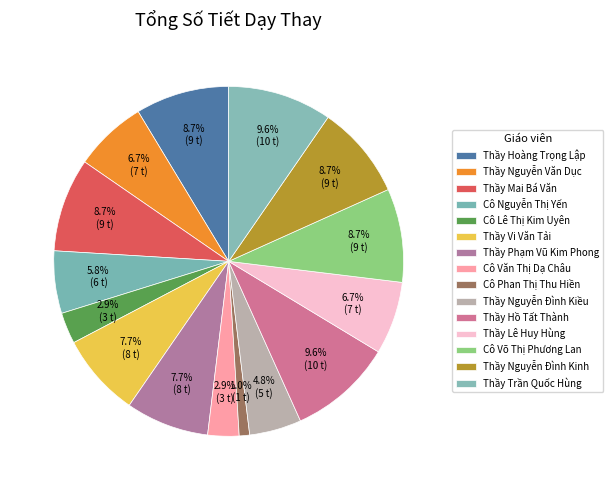

Count the number of slices in the pie.

15